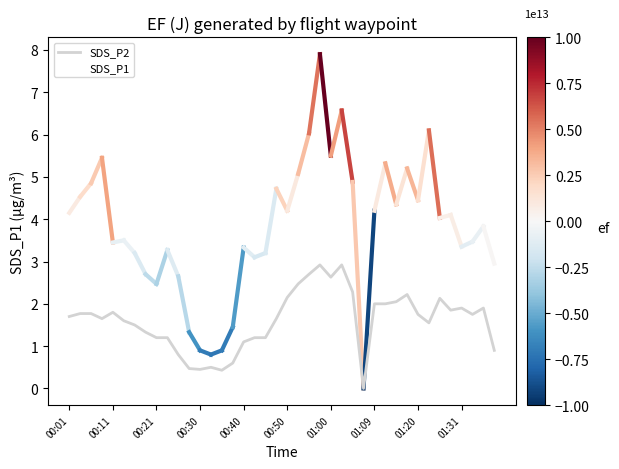

Which series has the largest total across all categories?

SDS_P1